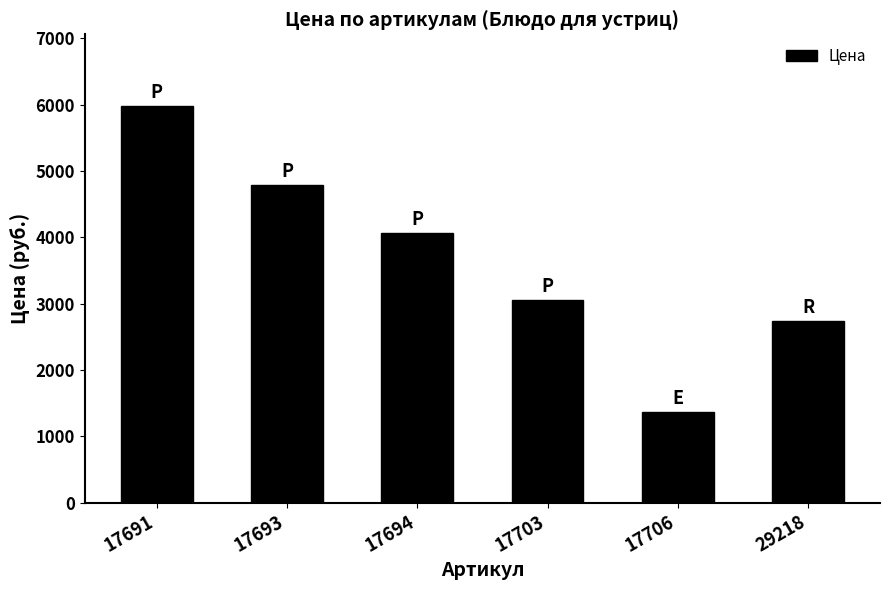

What is the change in value from 17693 to 29218?

-2046